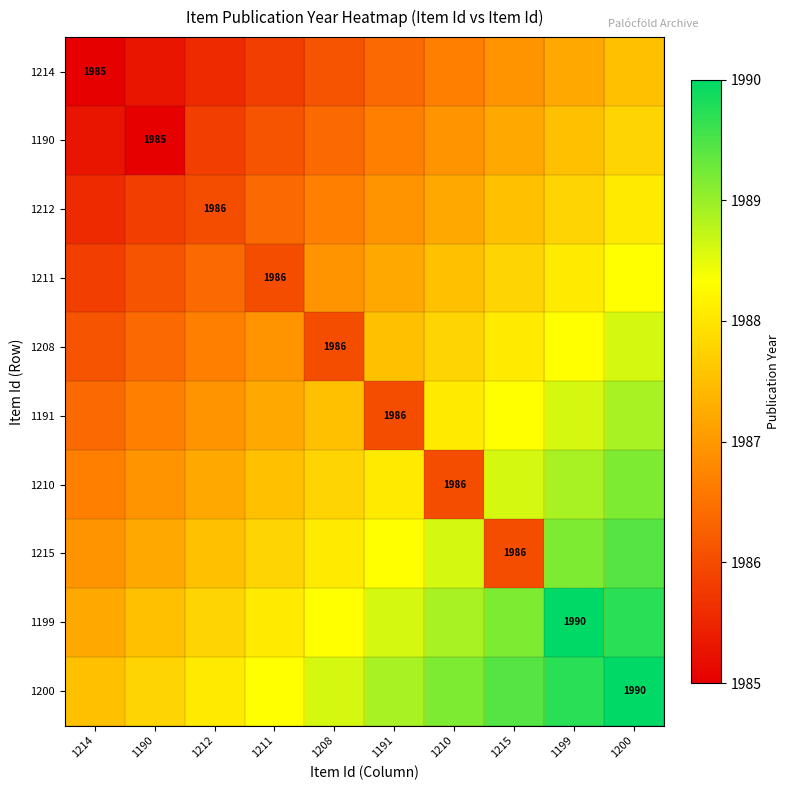

The value of 1211 at 1199 is 0.4. True or false?

False